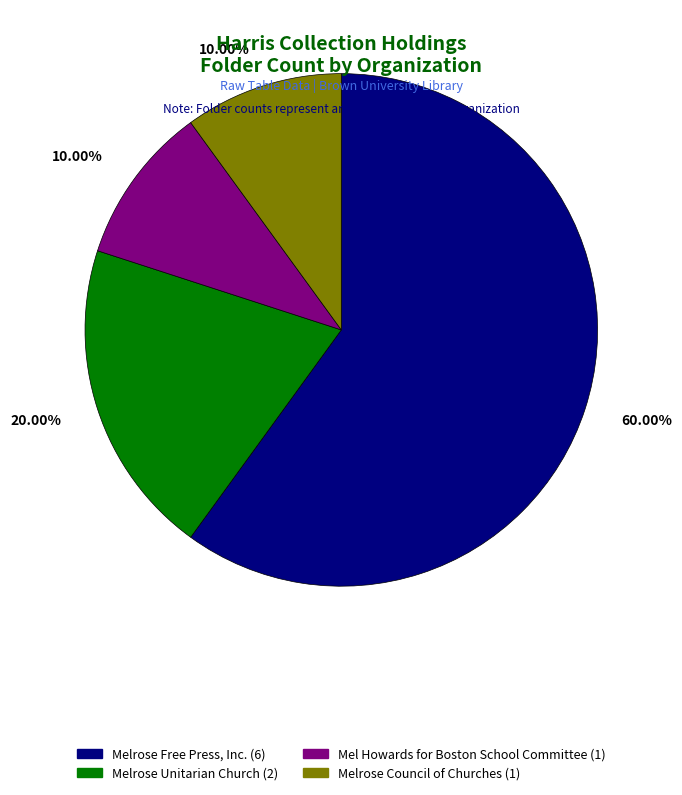

Is there a majority slice in this chart?

Yes